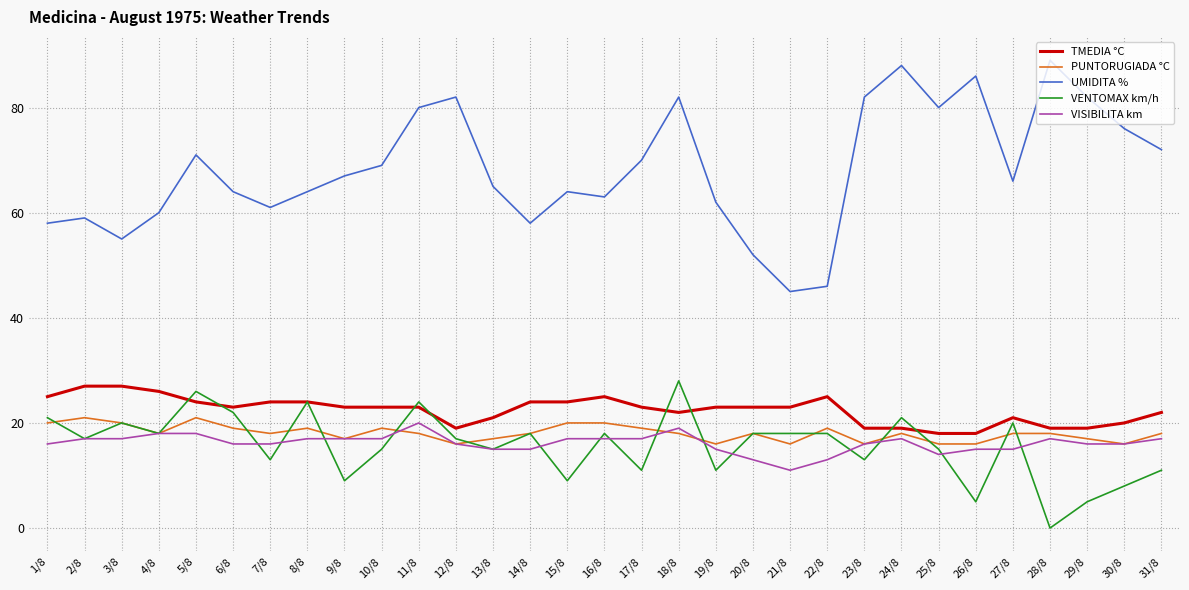

Which series has the widest spread of values?

UMIDITA %